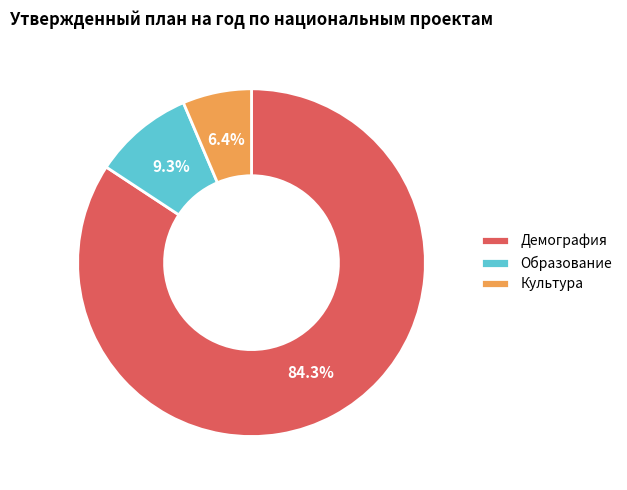

Count the number of slices in the pie.

3